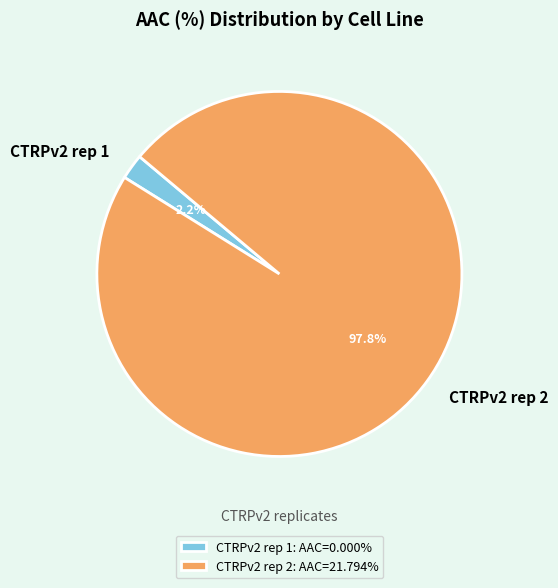

To the nearest percent, what is the average slice percentage?

50%